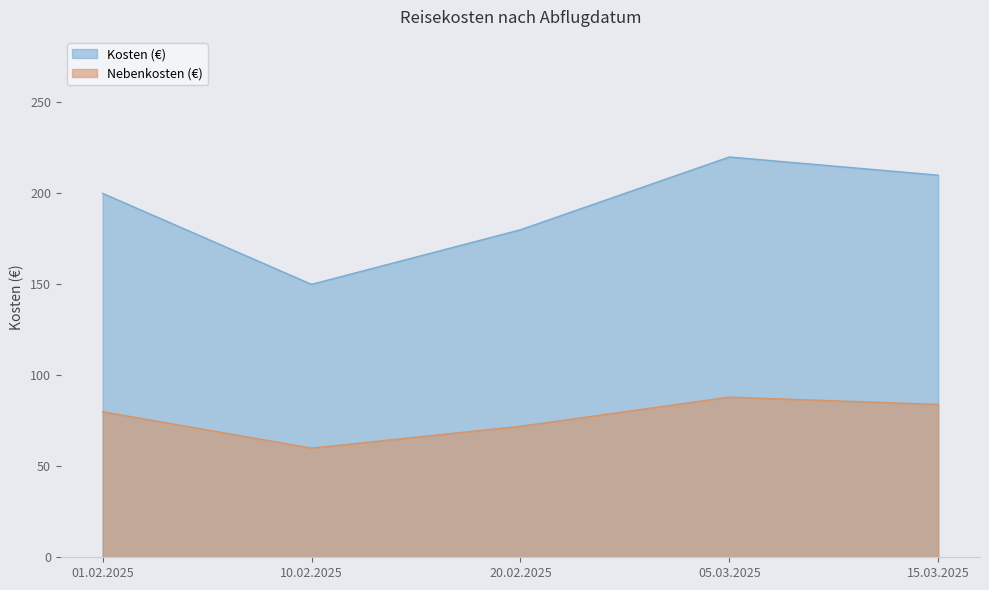

What is the value of the 1st point from the left?

200